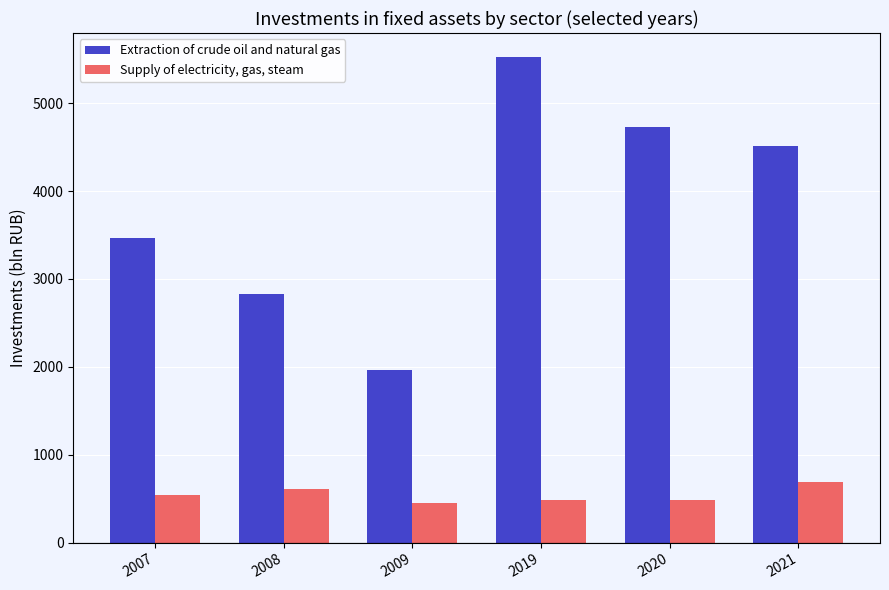

Is it true that Supply of electricity, gas, steam equals 207.6 at 2008?

False